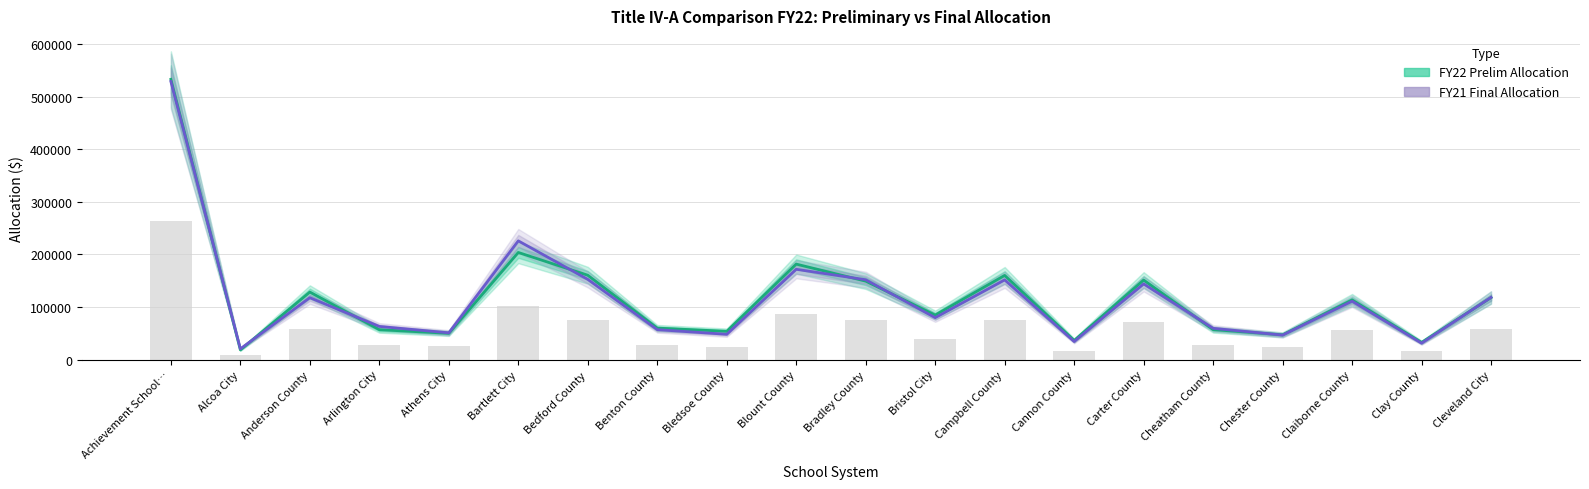

Reading left to right, transcribe all the data shown in this chart.

FY22 Prelim Allocation: 532971.2	18552.1	128497.2	56971.3	50048.5	203806.7	160449.5	59984.4	53858.4	181666.0	149259.1	84785.4	160174.9	36502.9	151280.4	57126.6	47244.2	113610.0	32787.8	118056.4
FY21 Final Allocation: 528871.1	20572.1	117768.5	63174.5	51019.4	225880.2	152613.6	57072.4	48186.6	171788.7	151969.9	79835.6	151625.4	34462.9	144056.7	59569.3	46687.4	111110.1	31312.1	118397.7